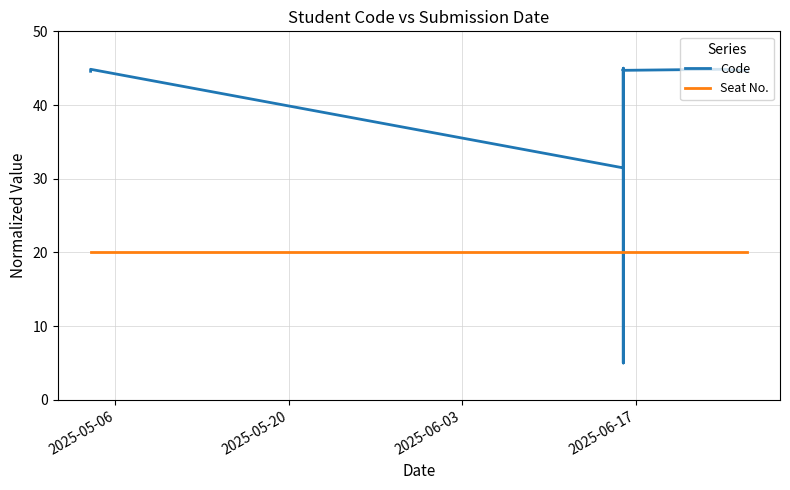

Which series has the largest range (max minus min)?

Code